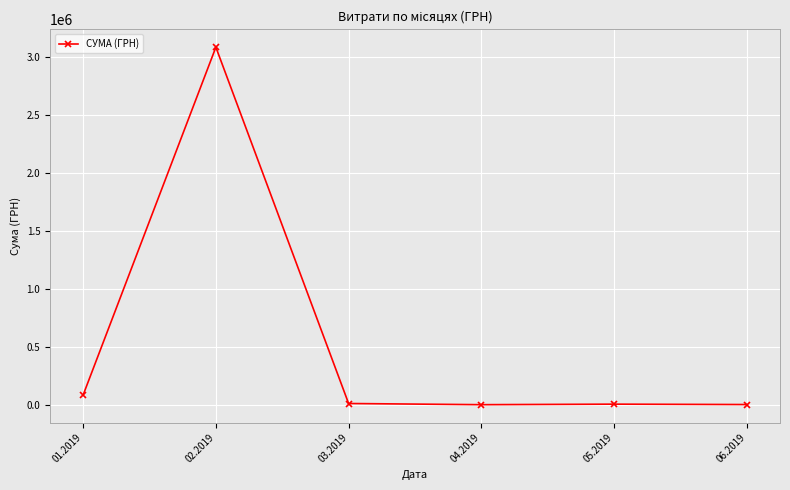

True or false: there are more than 0 points higher than both neighbors.

True